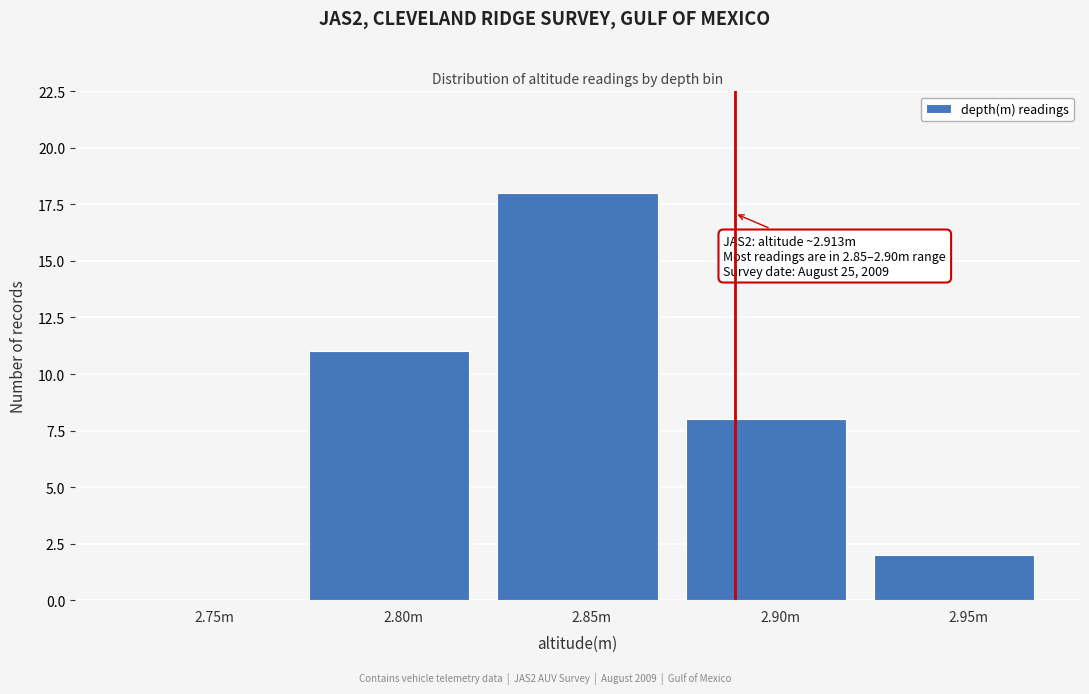

Reading left to right, what are all the values shown in this chart?

2.75m=0	2.80m=11	2.85m=18	2.90m=8	2.95m=2